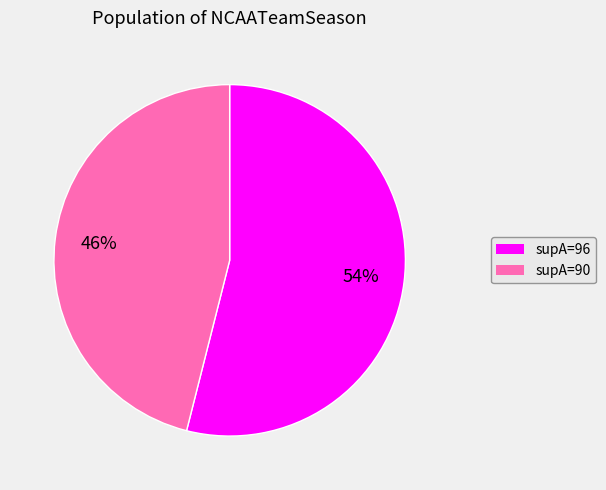

Which category has the smallest portion of the pie?

supA=90